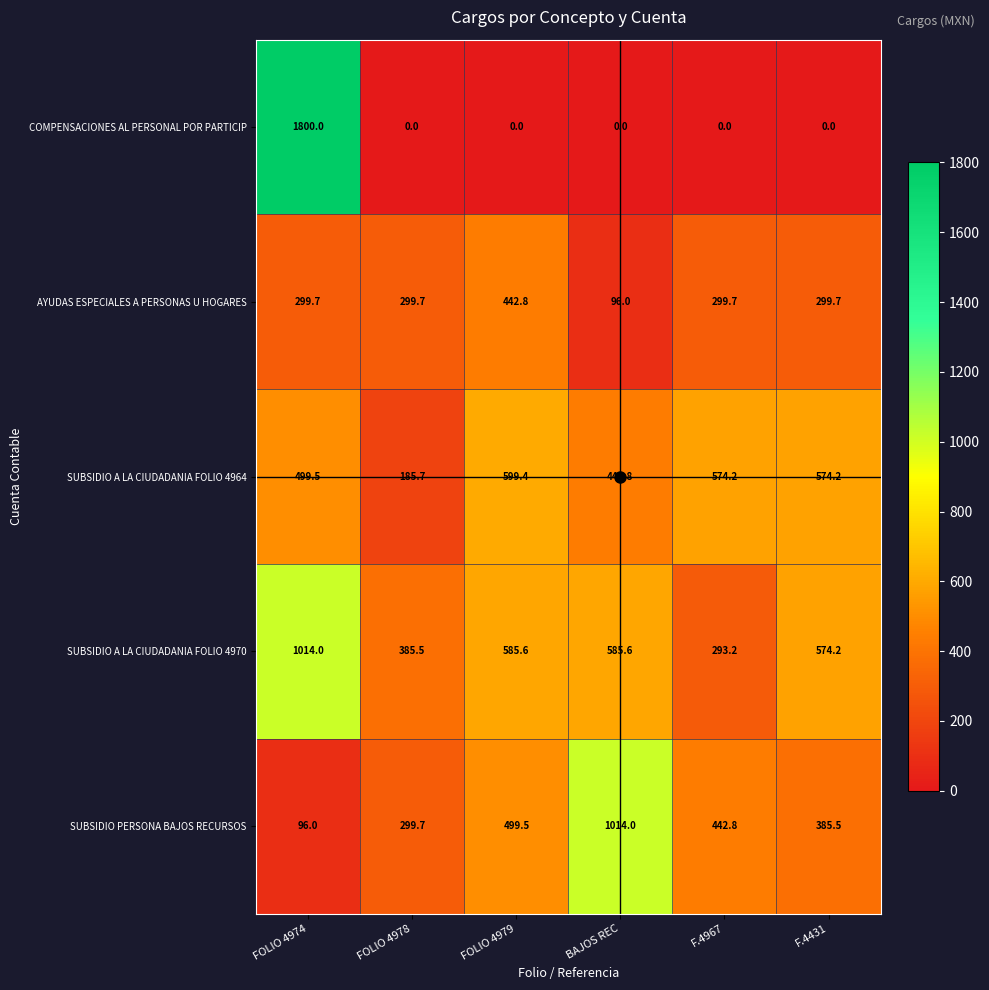

Is the value of SUBSIDIO A LA CIUDADANIA FOLIO 4964 at FOLIO 4974 greater than the value of SUBSIDIO PERSONA BAJOS RECURSOS at BAJOS REC?

No